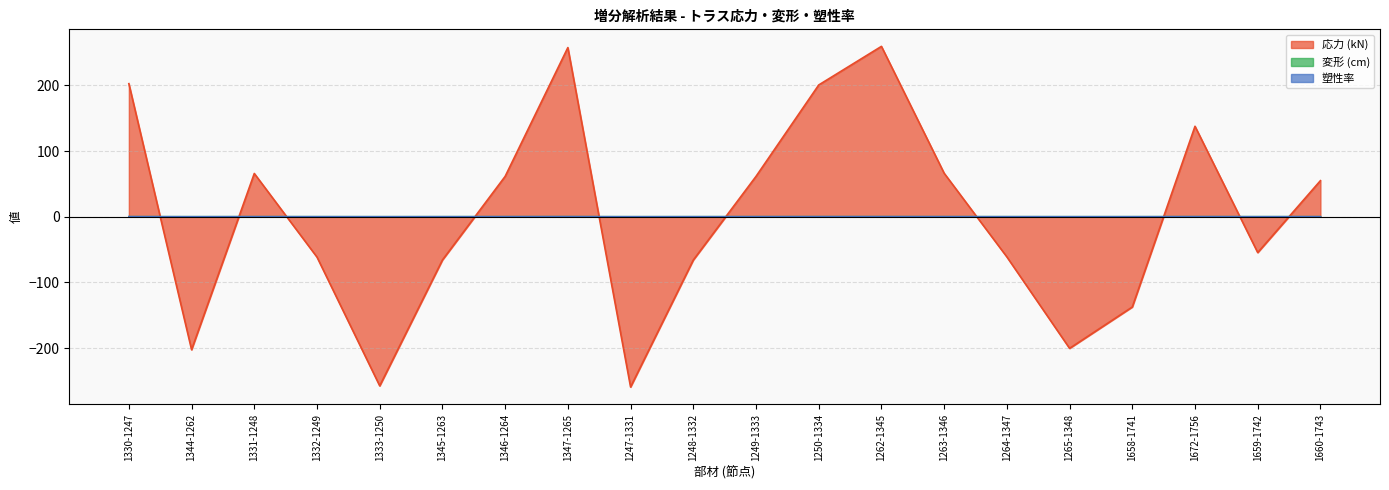

Reading right to left, transcribe all the data shown in this chart.

応力 (kN): 1660-1743=54.9	1659-1742=-54.6	1672-1756=137.7	1658-1741=-137.5	1265-1348=-200.5	1264-1347=-61.2	1263-1346=66.2	1262-1345=259.4	1250-1334=200.6	1249-1333=61.4	1248-1332=-66.0	1247-1331=-259.4	1347-1265=257.6	1346-1264=61.4	1345-1263=-66.0	1333-1250=-257.6	1332-1249=-61.6	1331-1248=65.8	1344-1262=-202.6	1330-1247=202.6
変形 (cm): 1660-1743=0.0	1659-1742=-0.0	1672-1756=0.0	1658-1741=-0.0	1265-1348=-0.0	1264-1347=-0.0	1263-1346=0.0	1262-1345=0.0	1250-1334=0.0	1249-1333=0.0	1248-1332=-0.0	1247-1331=-0.0	1347-1265=0.0	1346-1264=0.0	1345-1263=-0.0	1333-1250=-0.0	1332-1249=-0.0	1331-1248=0.0	1344-1262=-0.0	1330-1247=0.0
塑性率: 1660-1743=0.0	1659-1742=-0.0	1672-1756=0.0	1658-1741=-0.0	1265-1348=-0.0	1264-1347=-0.0	1263-1346=0.0	1262-1345=0.0	1250-1334=0.0	1249-1333=0.0	1248-1332=-0.0	1247-1331=-0.0	1347-1265=0.0	1346-1264=0.0	1345-1263=-0.0	1333-1250=-0.0	1332-1249=-0.0	1331-1248=0.0	1344-1262=-0.0	1330-1247=0.0